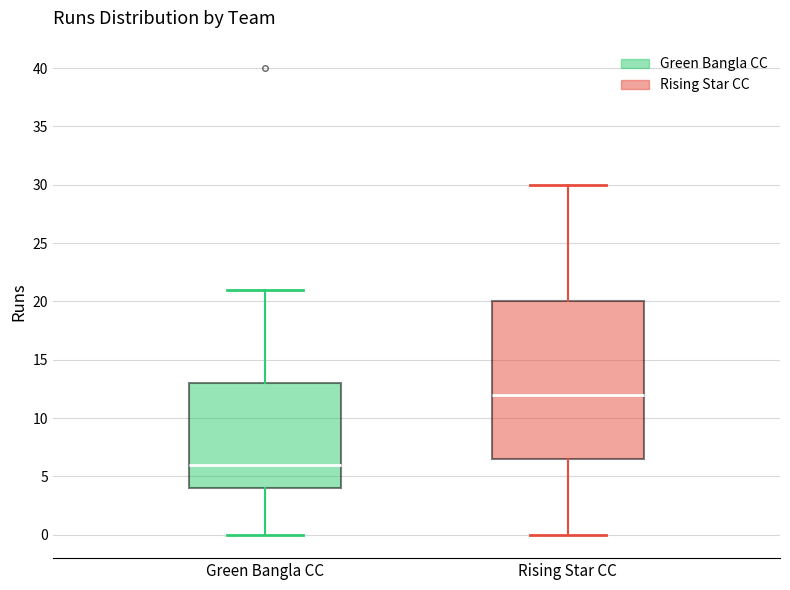

Reading left to right, read every box against the y-axis: the position of its median line, the range the box covers, and the ends of its whiskers. The values are not printed on the chart, so give them approximately, as read against the axis.

Green Bangla CC: median 6.0, box 4.0 to 13.0, whiskers 0.0 to 21.0
Rising Star CC: median 12.0, box 6.5 to 20.0, whiskers 0.0 to 30.0